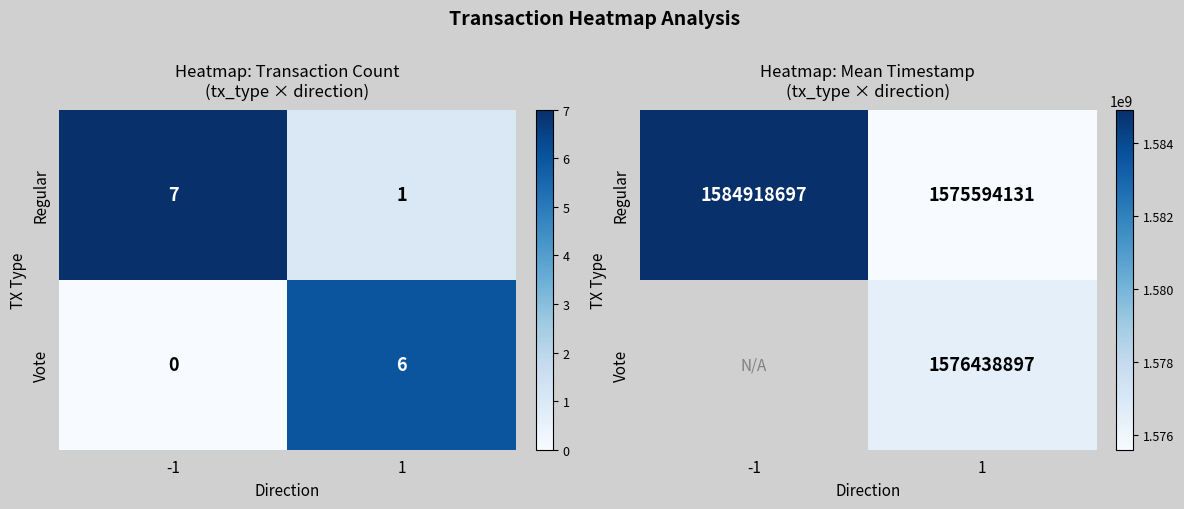

Is the value of Regular at -1 greater than the value of Vote at 1?

Yes